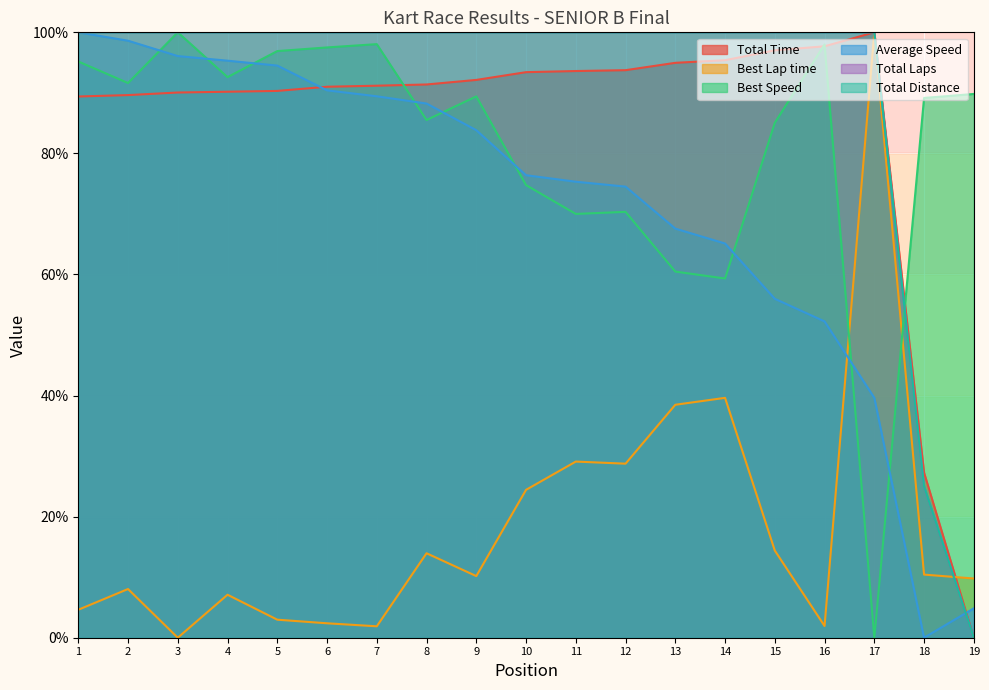

What is the value of the Average Speed point at the 2nd from the left?

98.6